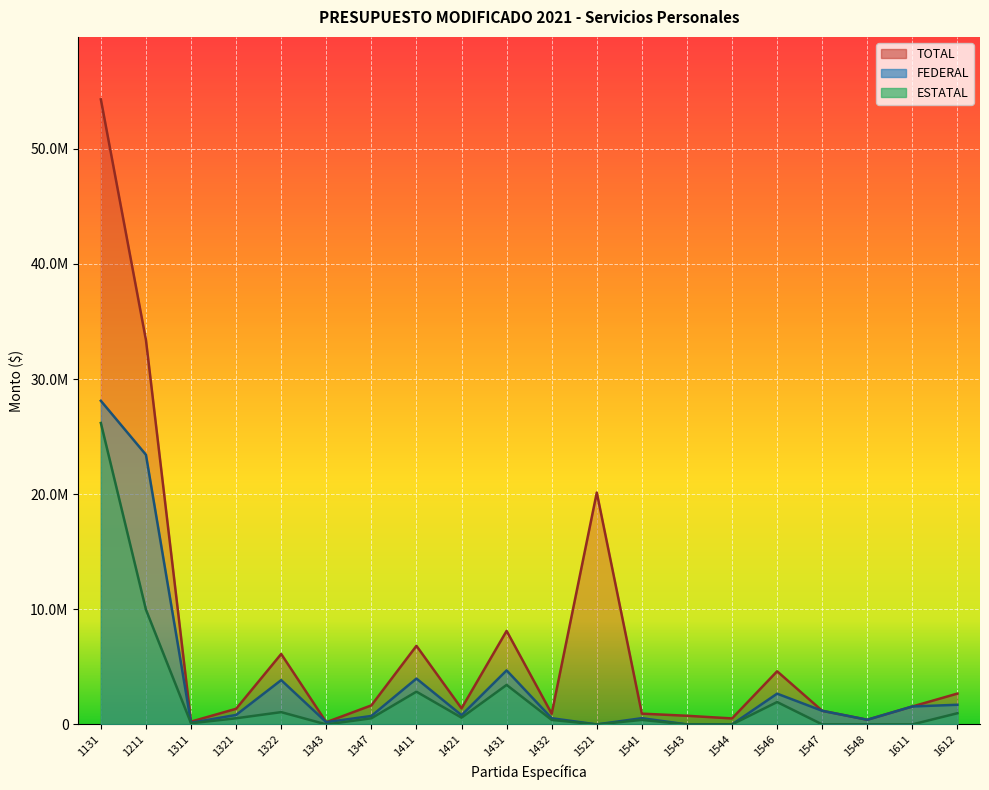

How many series are shown in this chart?

3